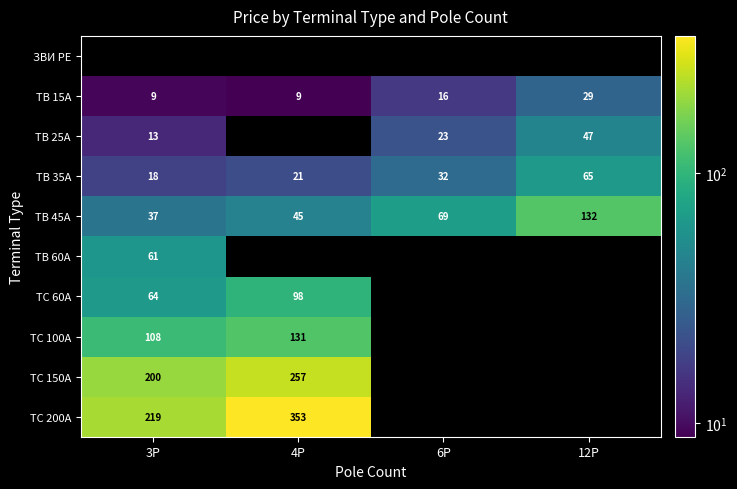

What is the sum of all ТВ 35А values?

136